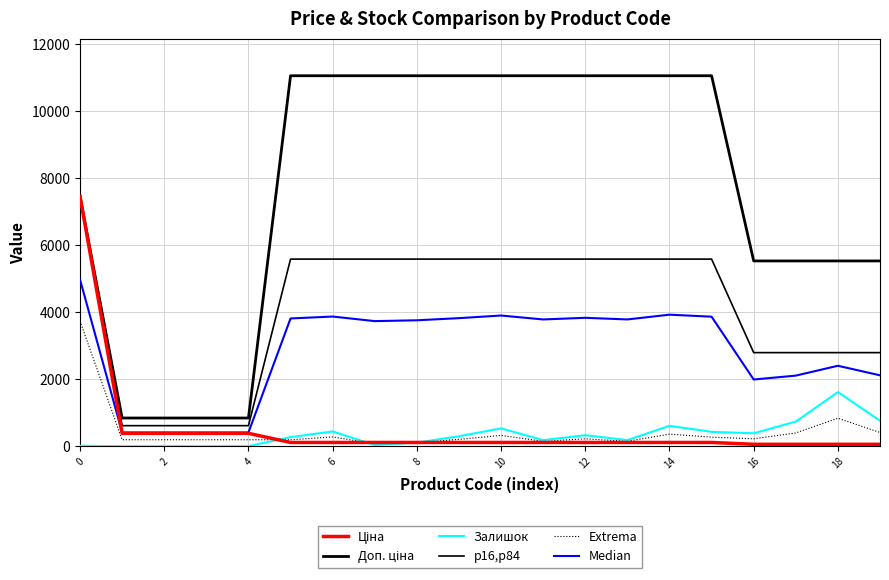

How many lines are shown in the chart?

6